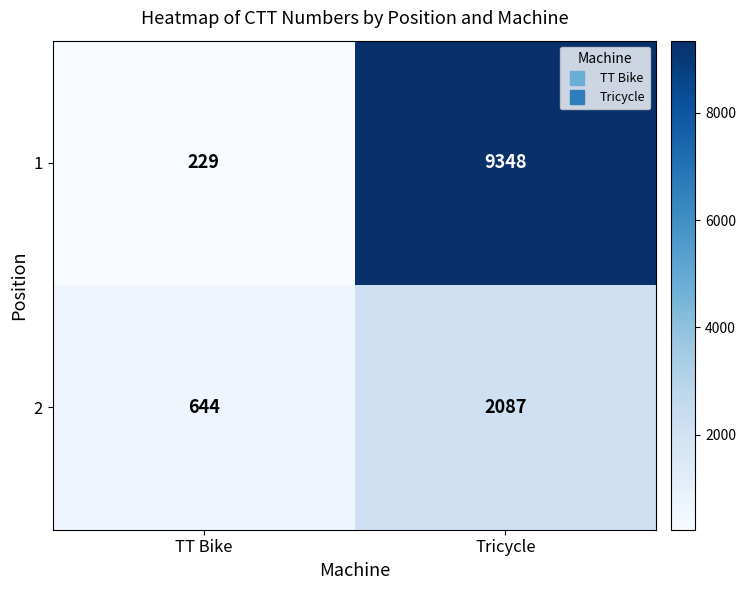

Reading right to left, transcribe all the data shown in this chart.

1: 9348	229
2: 2087	644